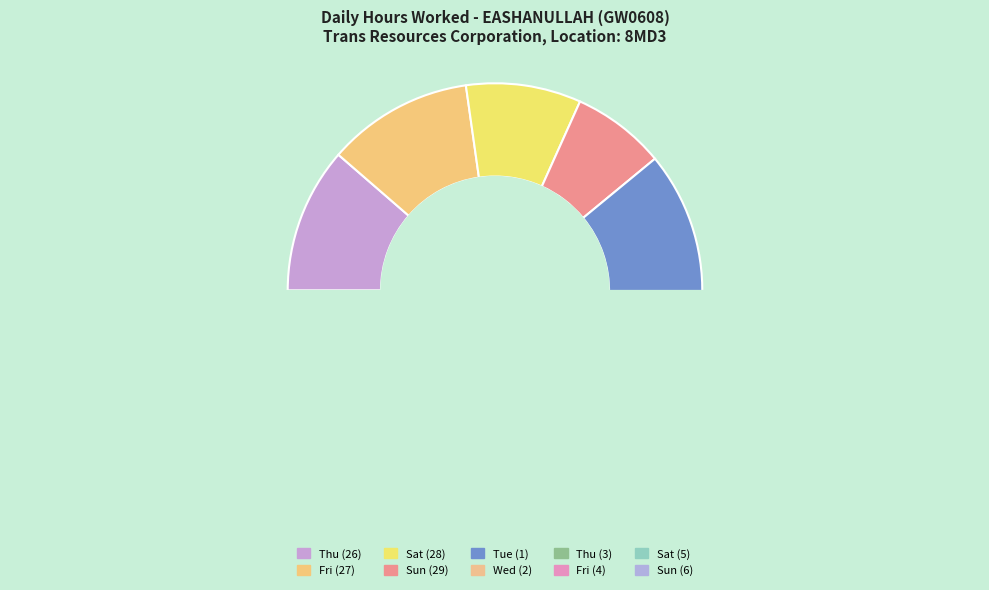

True or false: Wed (2) accounts for 1% of the total.

False